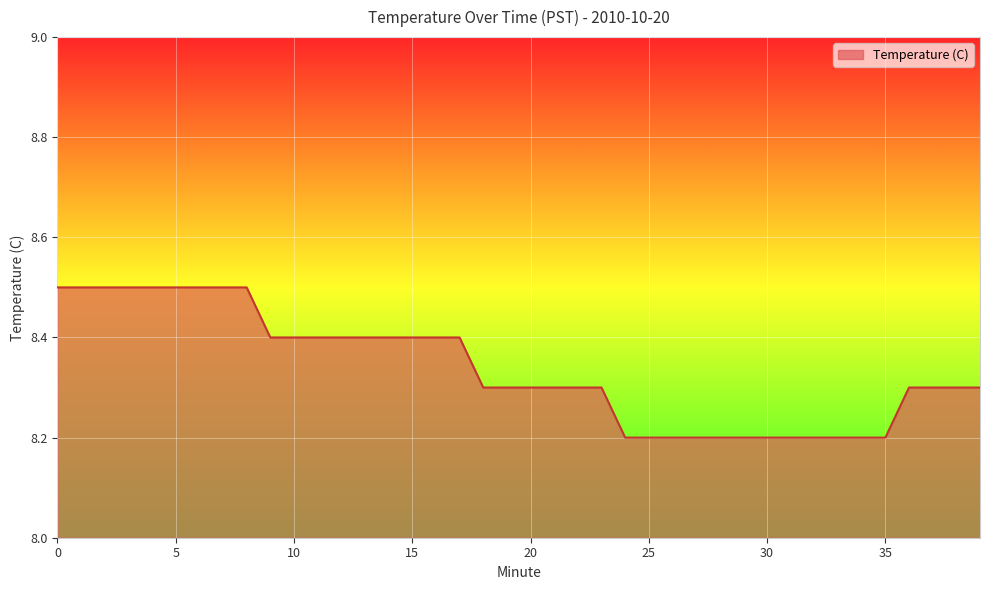

What is the minimum value shown in the chart?

8.2